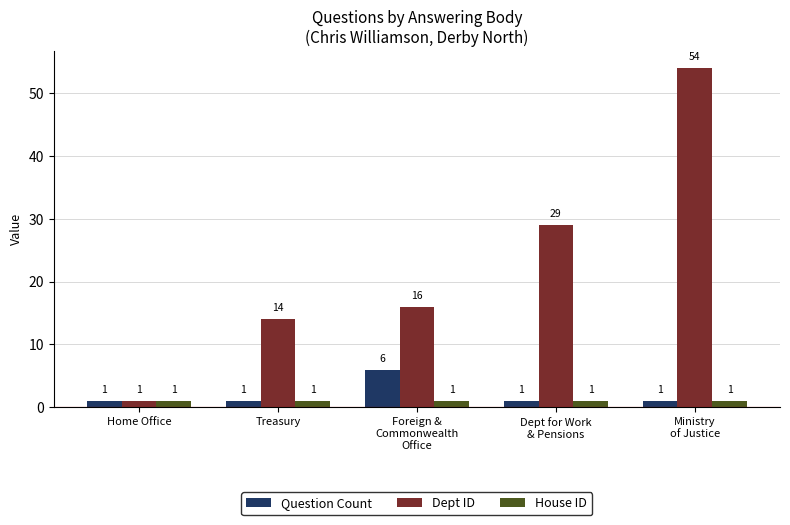

How many groups of bars are there?

5